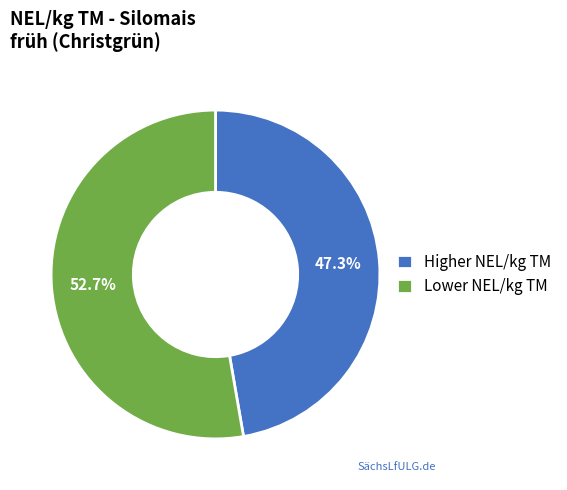

Is there a majority slice in this chart?

Yes